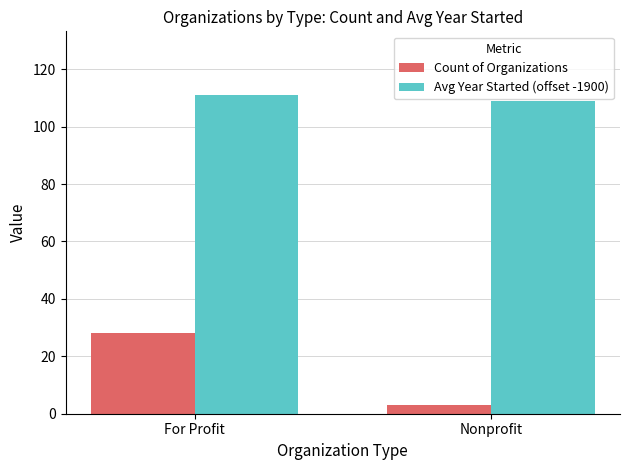

How many bars are there in each group?

2